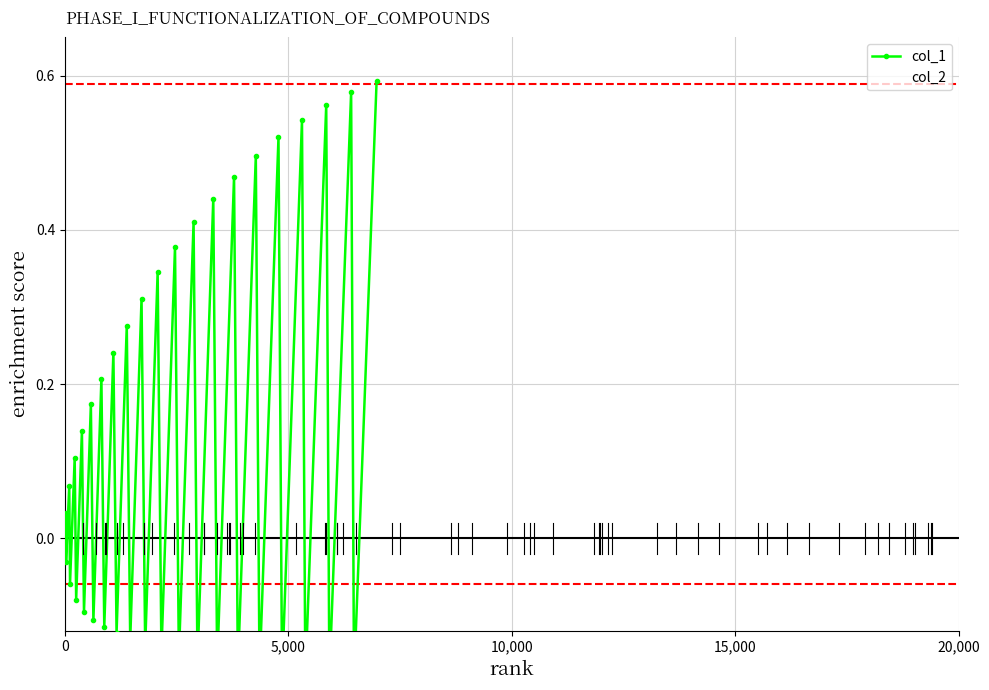

Rank the series by their maximum value, from lowest to highest.

col_2, col_1